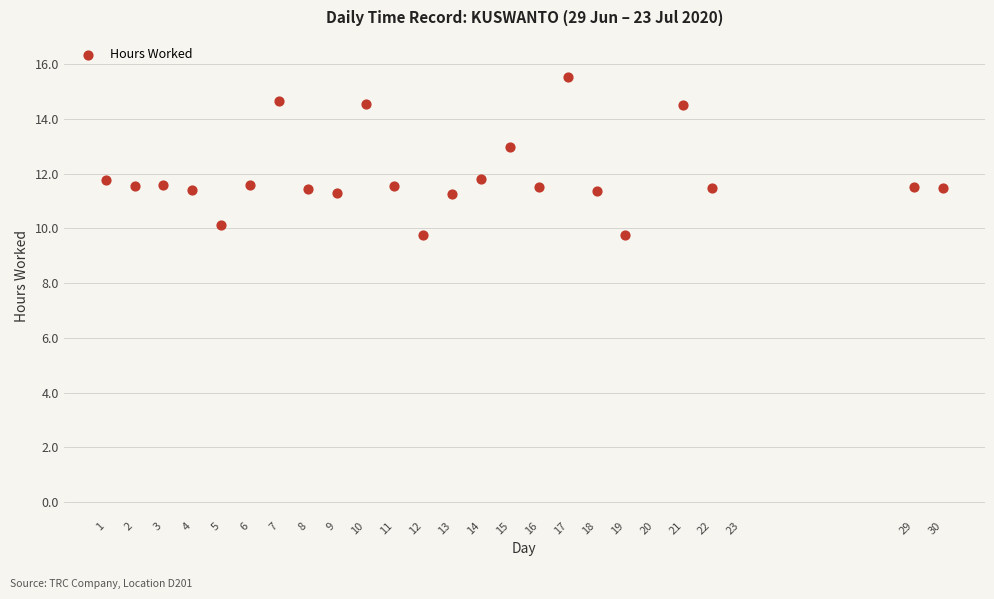

What is the range of Y values (max minus min)?

5.8